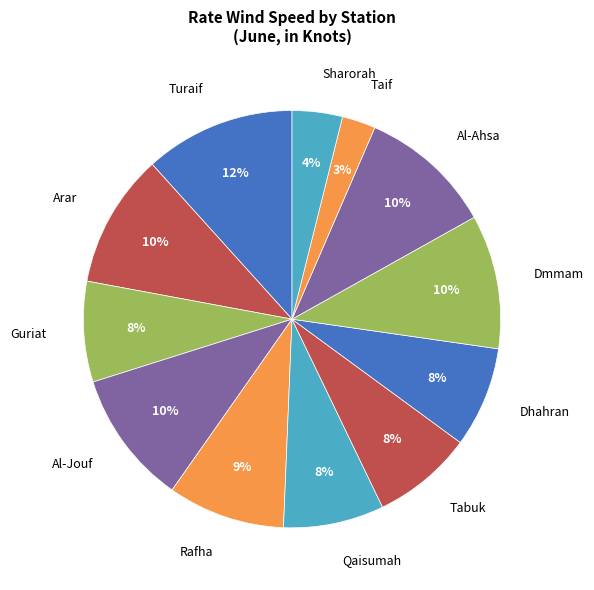

Does Dhahran represent more than half of the total?

No